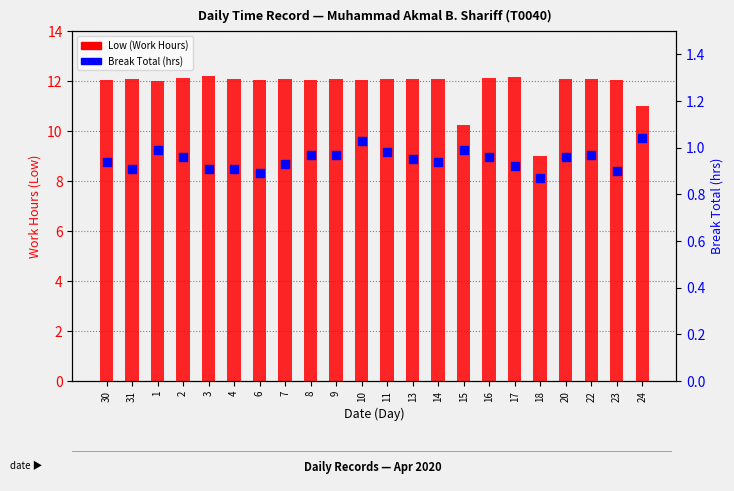

What are all the series names shown in the legend?

Low (Work Hours), Break Total (hrs)